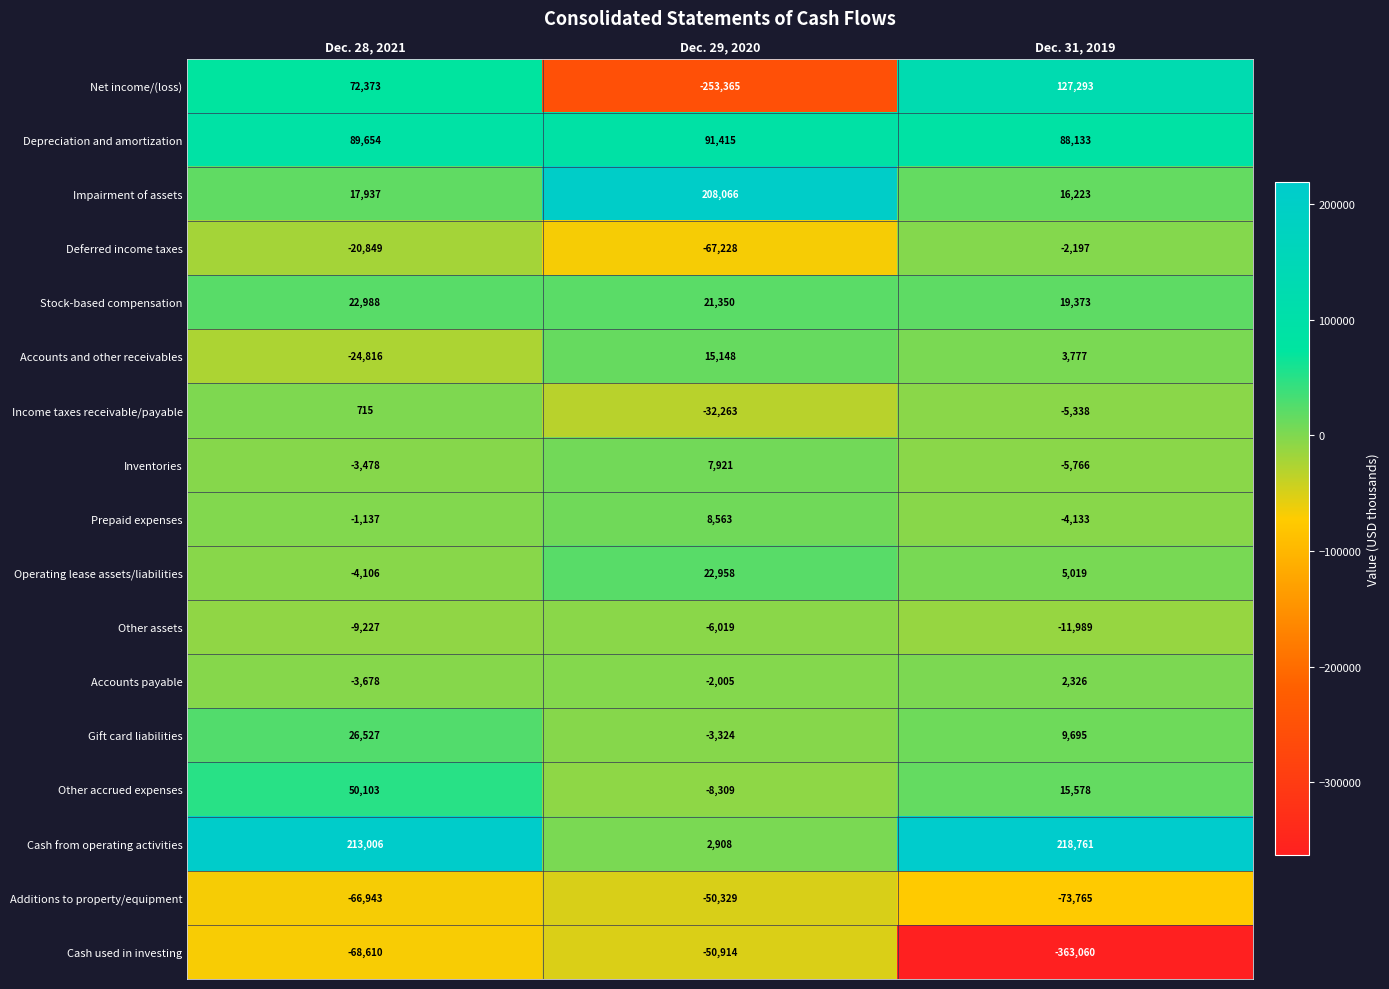

What is the minimum value for Prepaid expenses?

-4133